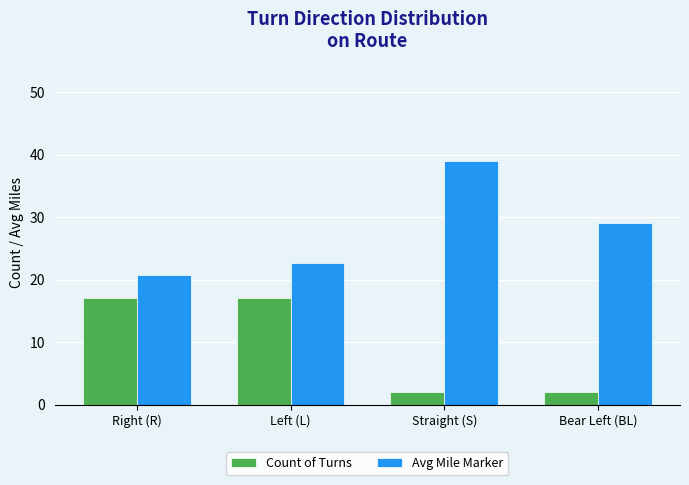

The value of Avg Mile Marker at Right (R) is 8.2. True or false?

False